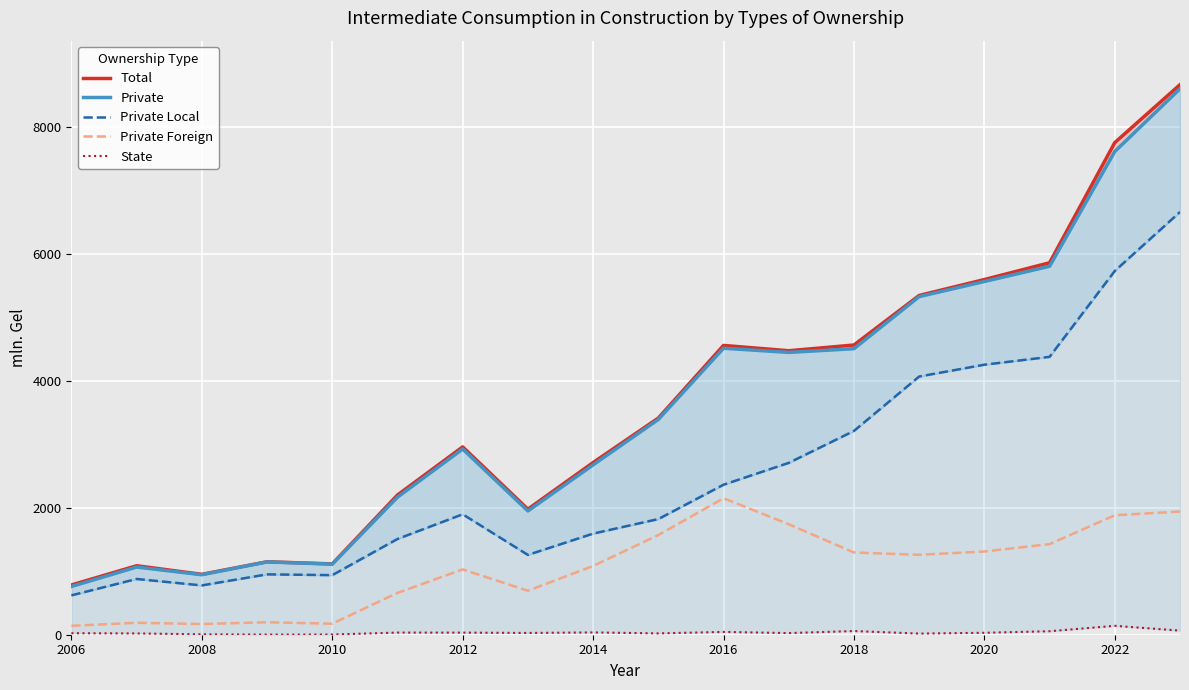

Rank the series by their maximum value, from highest to lowest.

Total, Private, Private Local, Private Foreign, State